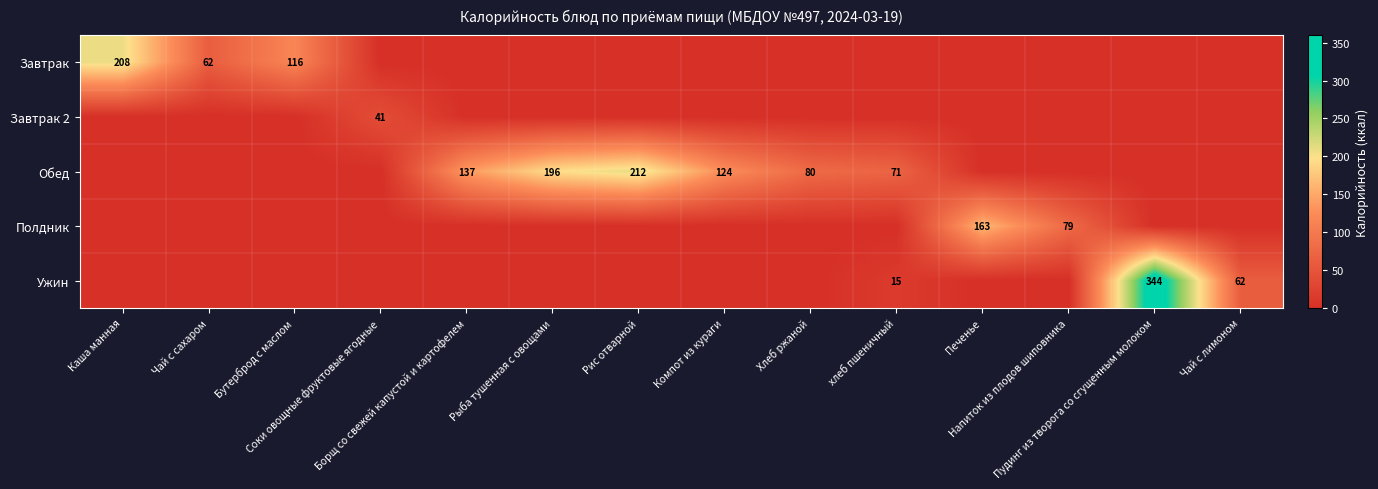

Between Хлеб ржаной and Чай с лимоном, which series saw the biggest shift?

Обед